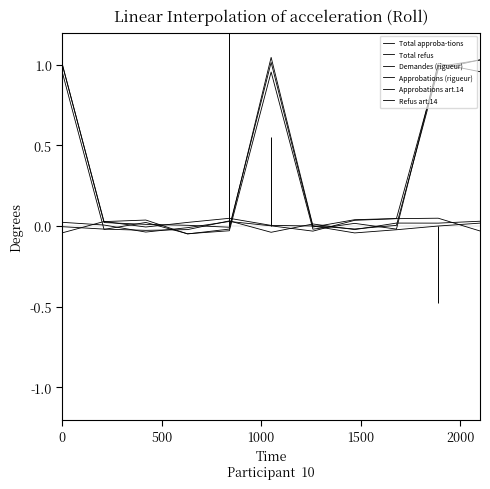

Which category has the highest value in the Approbations art.14 series?

9